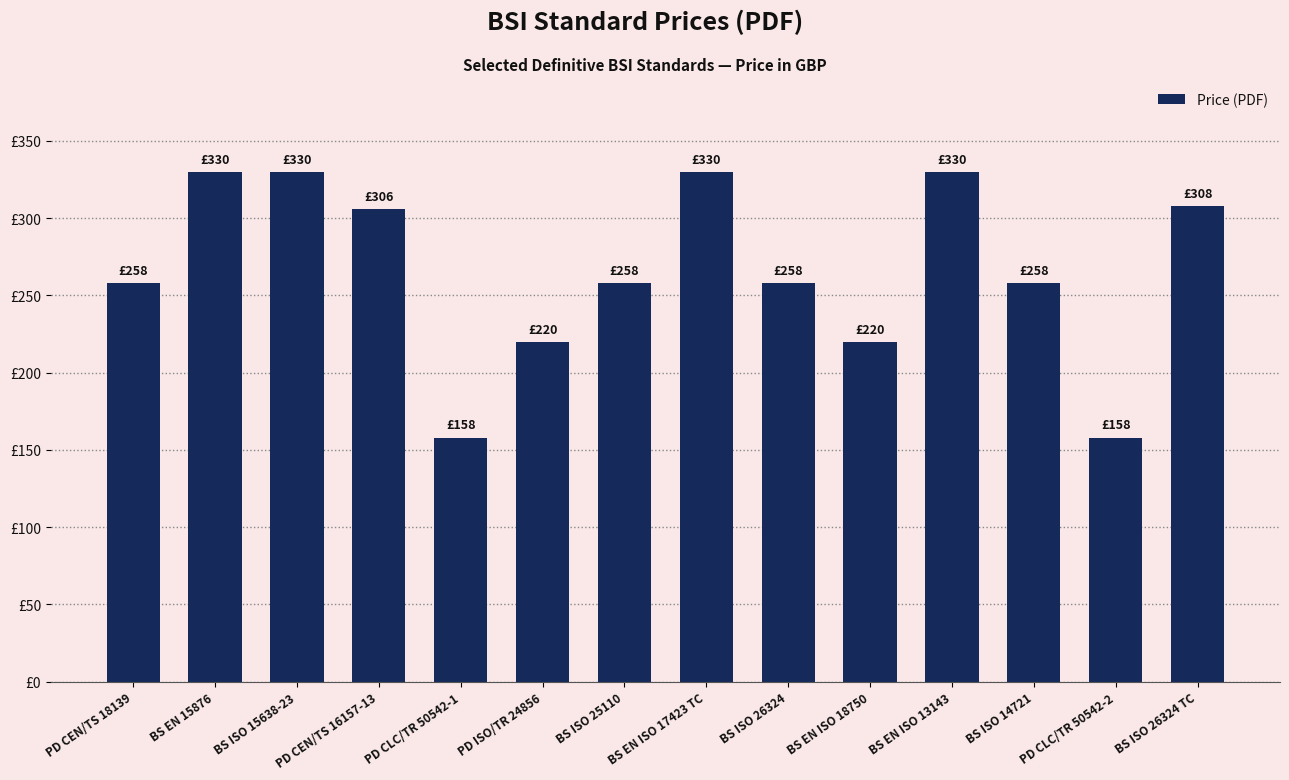

List the labels in order of value, largest first.

BS EN 15876, BS ISO 15638-23, BS EN ISO 17423 TC, BS EN ISO 13143, BS ISO 26324 TC, PD CEN/TS 16157-13, PD CEN/TS 18139, BS ISO 25110, BS ISO 26324, BS ISO 14721, PD ISO/TR 24856, BS EN ISO 18750, PD CLC/TR 50542-1, PD CLC/TR 50542-2